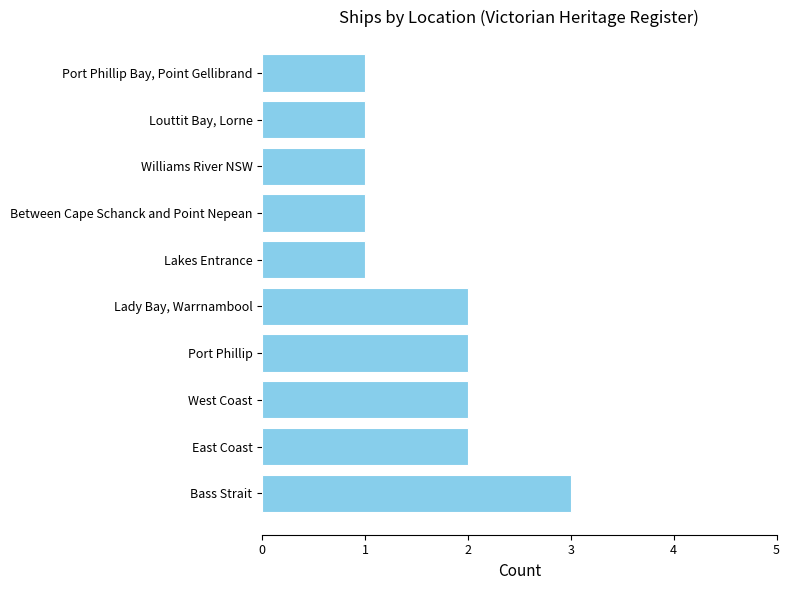

Does the chart contain any negative values?

No